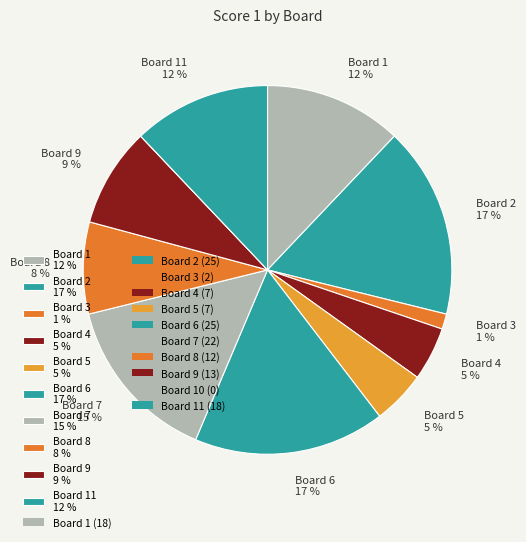

Which category has the biggest portion of the pie?

2